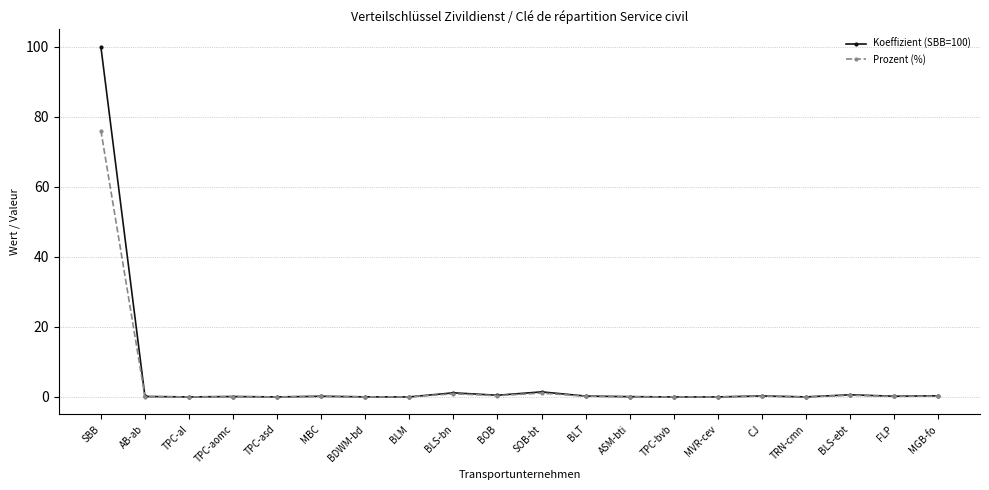

What is the label of the 20th point from the left?

MGB-fo